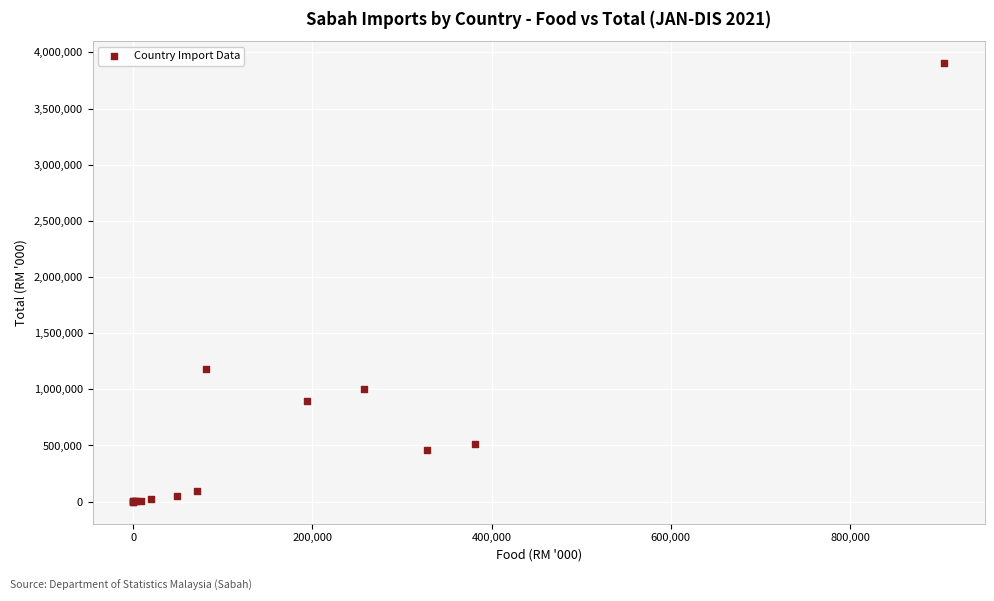

What Y value in the scatter plot is closest to 1952549?

1182868.0